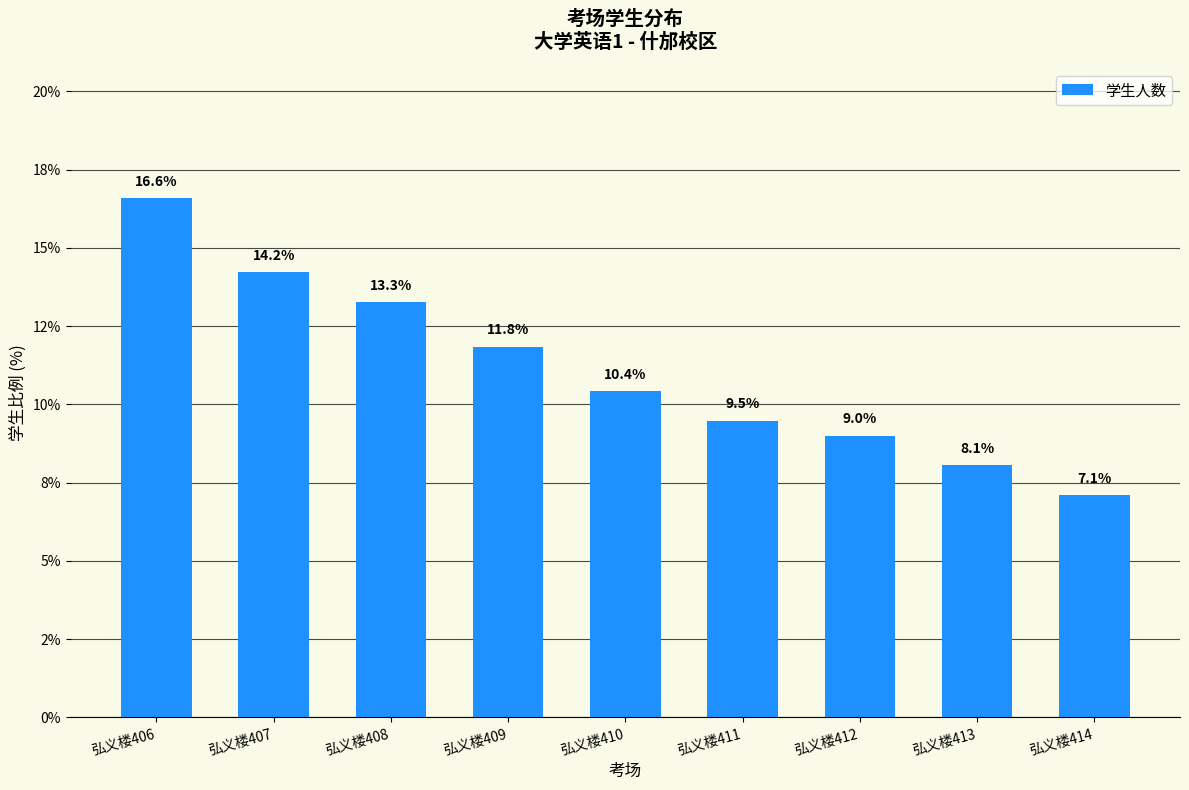

What is the ratio of the value at 弘义楼407 to the value at 弘义楼413?

1.8